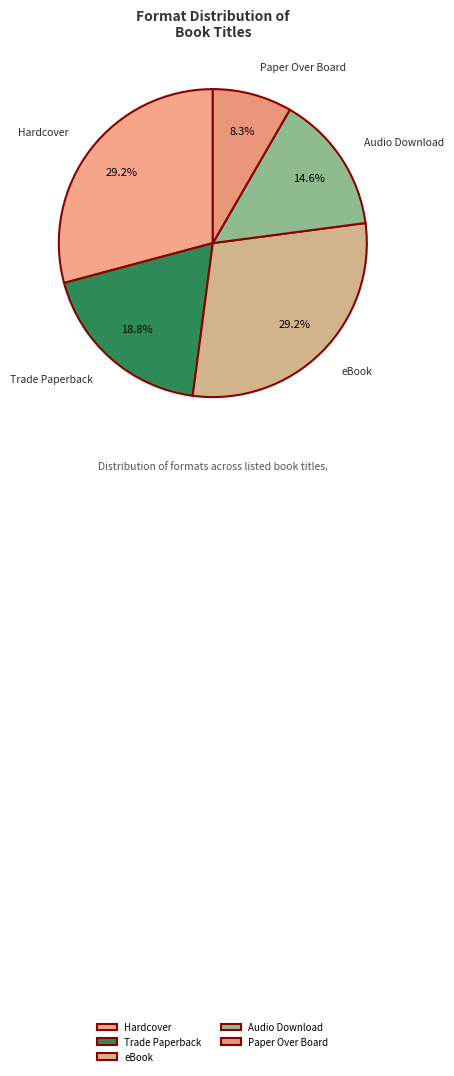

Does any single category account for the majority?

No